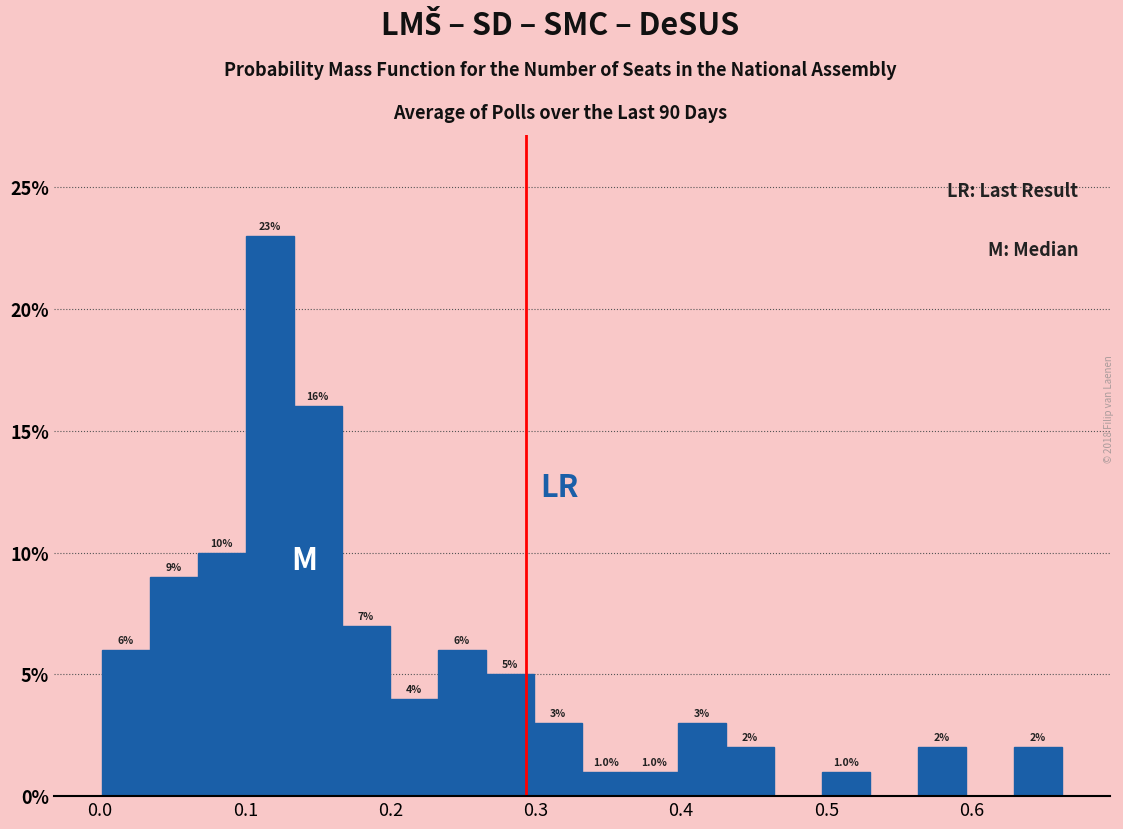

Around what value on the x-axis is the tallest bar? Give the approximate position of its centre, as read against the axis.

0.12